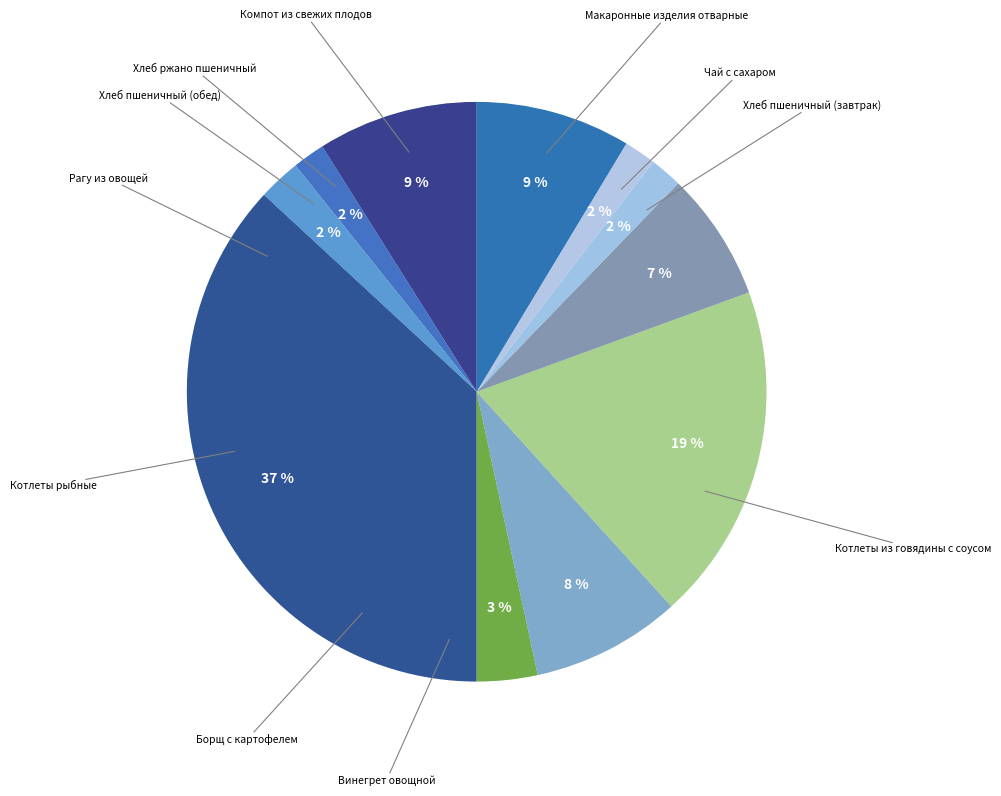

Which category has the biggest portion of the pie?

Котлеты из говядины с соусом